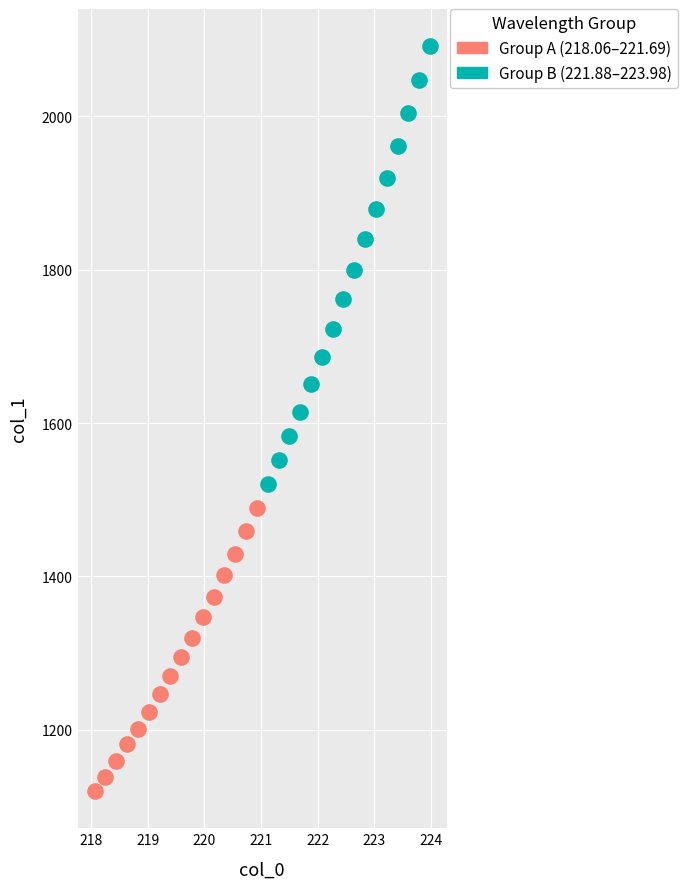

Which series contains the highest Y value?

Group B (221.88–223.98)